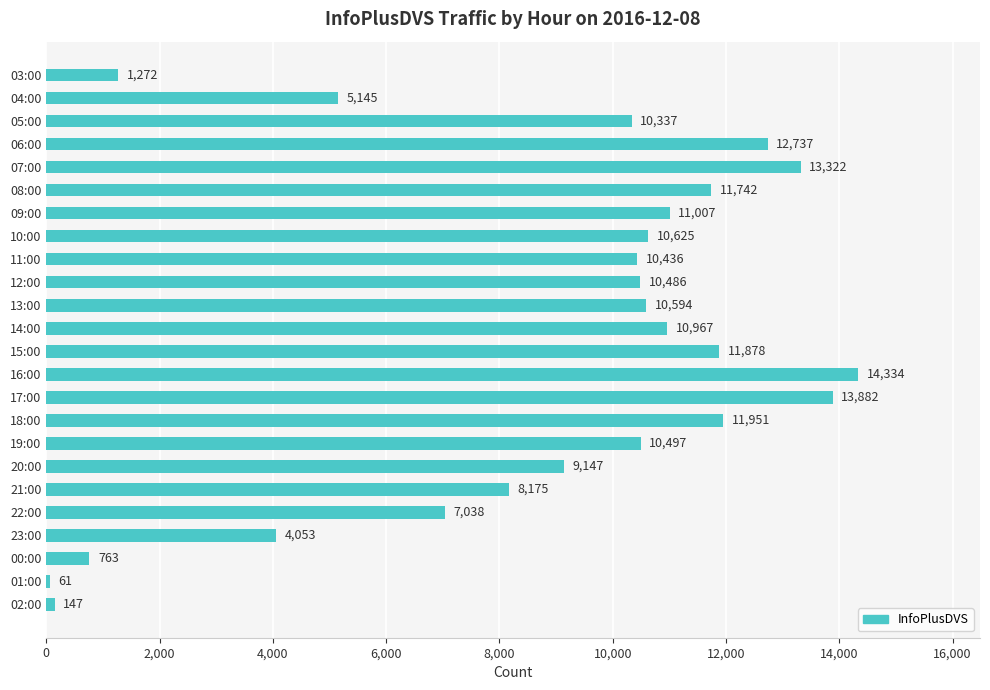

How many data points are less than 10497?

12